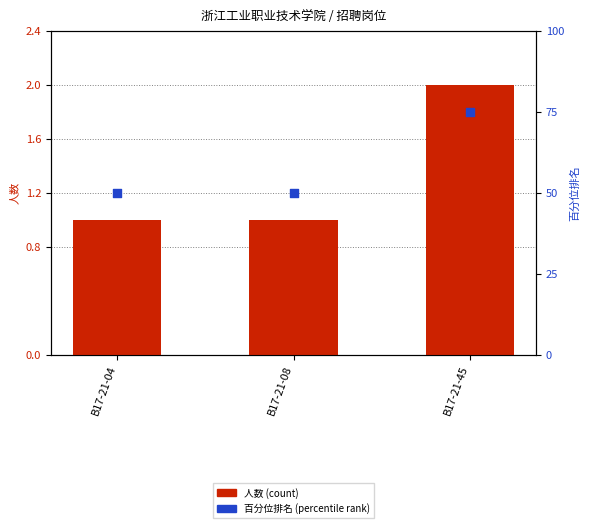

Which series has the widest spread of Y values?

百分位排名 (percentile rank)